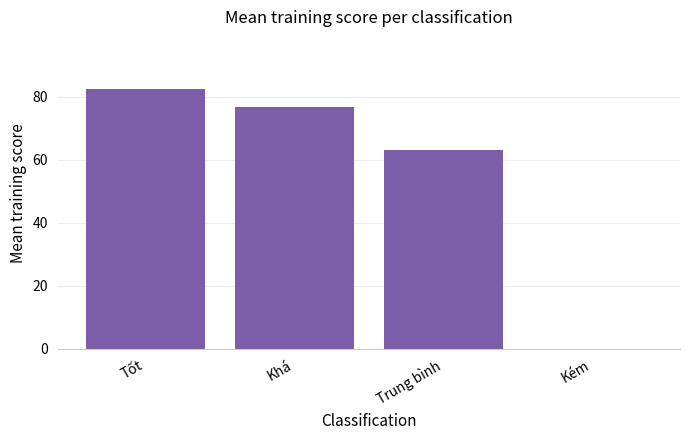

What is the change in value from Tốt to Kém?

-82.6